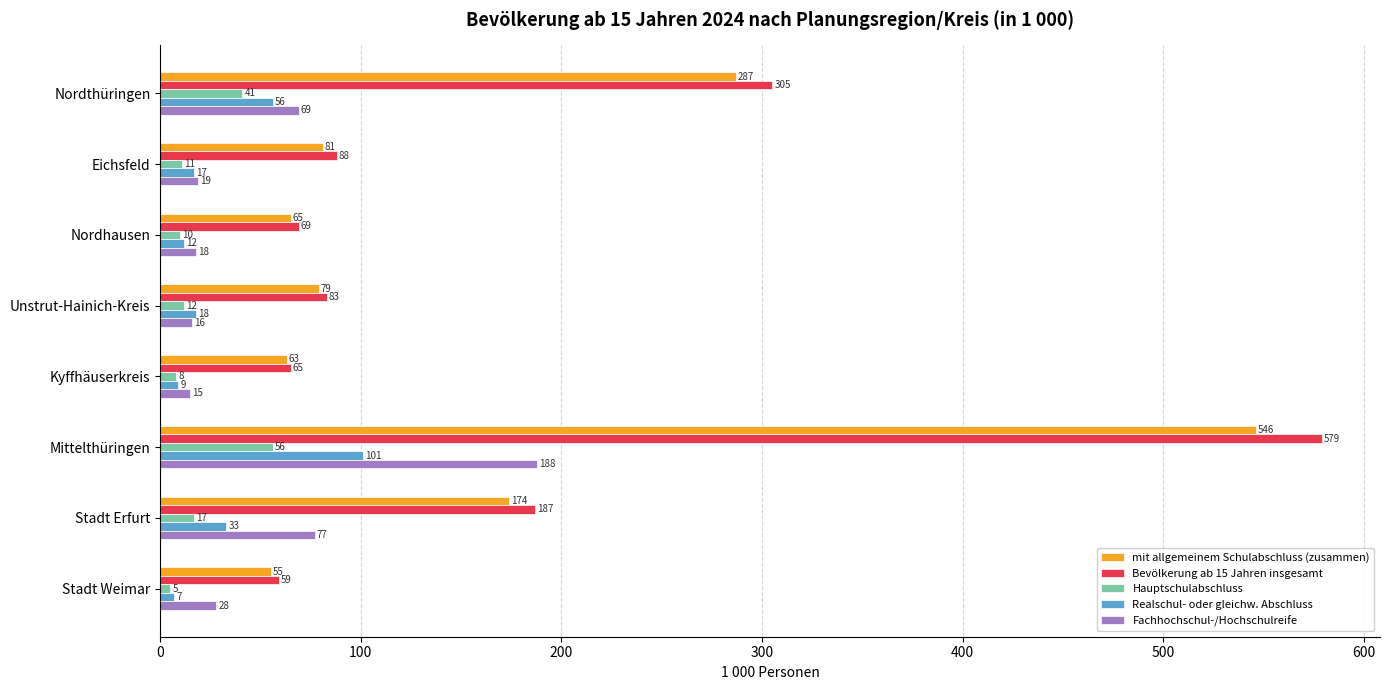

Is the value of mit allgemeinem Schulabschluss (zusammen) at Nordhausen greater than the value of Hauptschulabschluss at Stadt Erfurt?

Yes